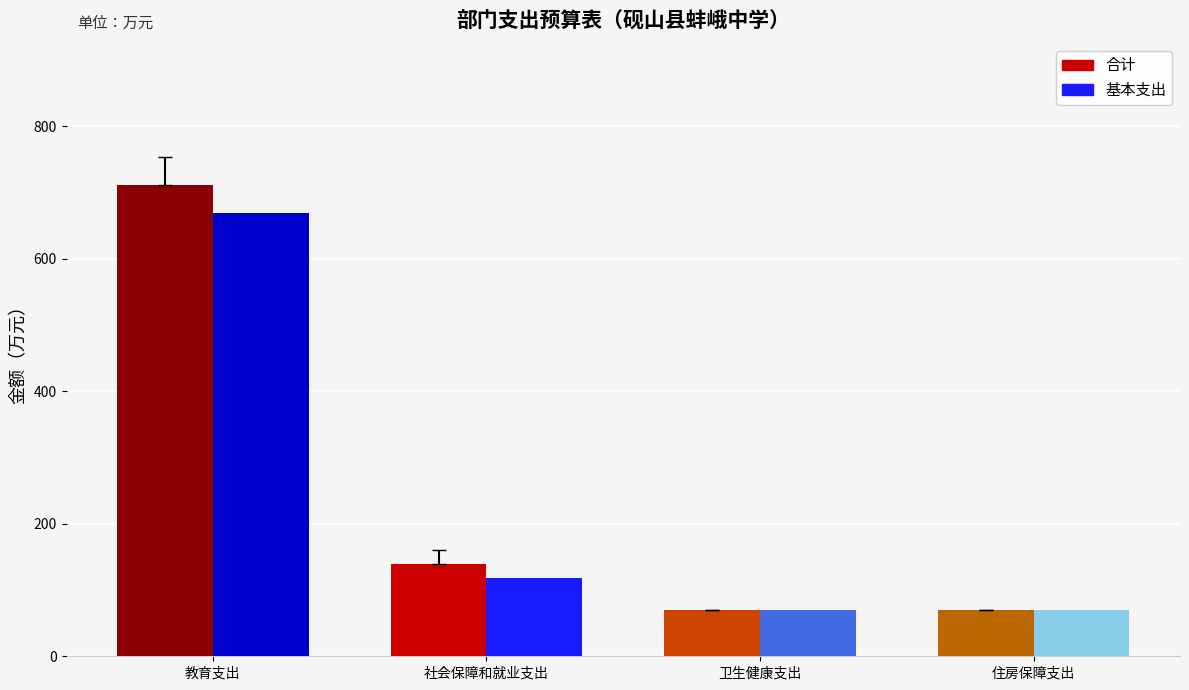

At how many categories does at least one series exceed 477?

1